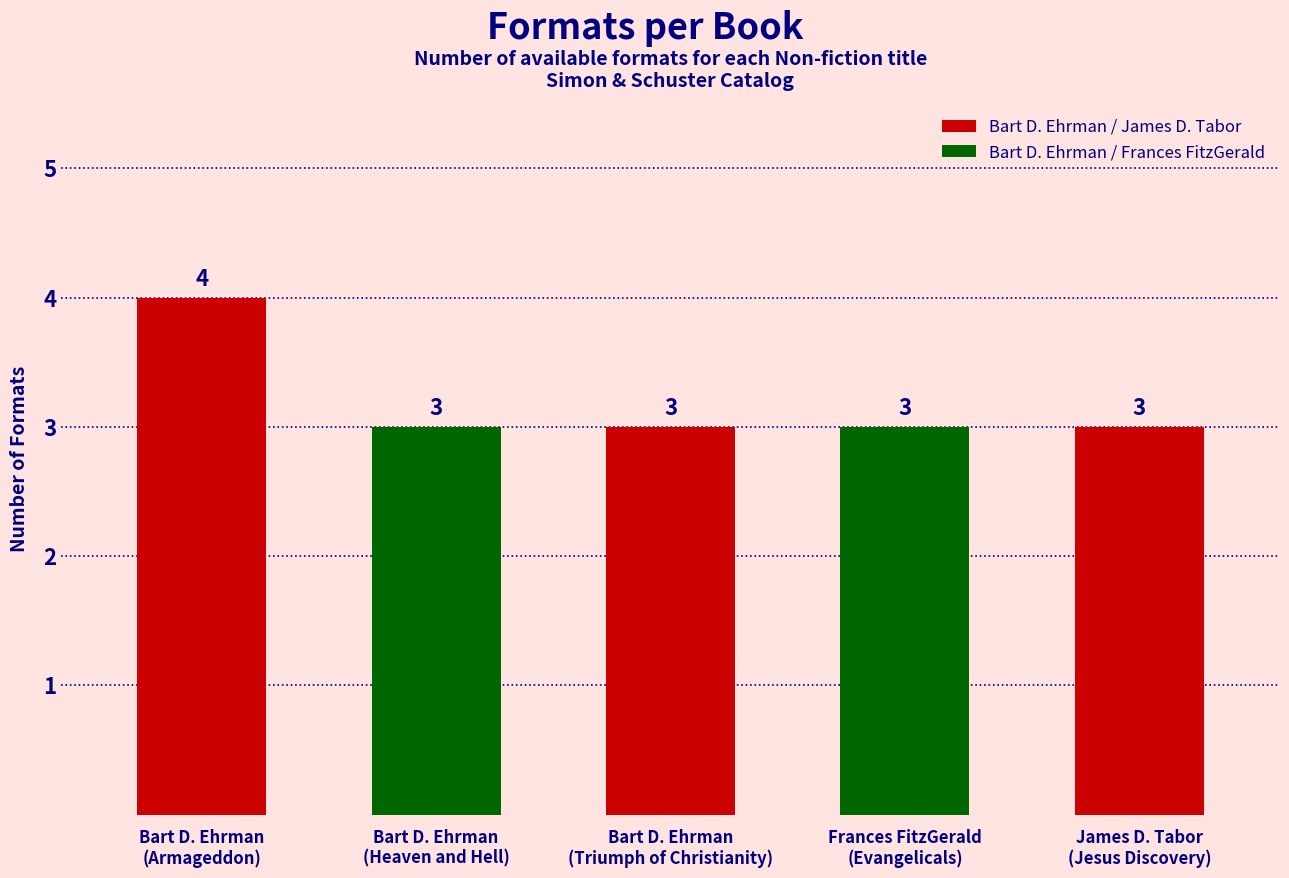

Count the number of values greater than 3.

1